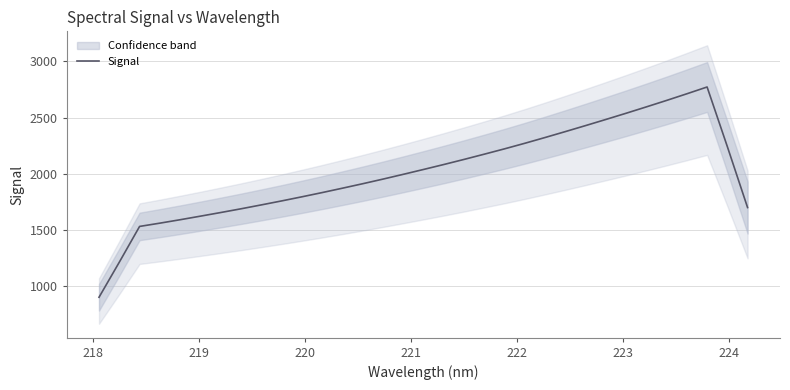

What is the minimum value for Signal?

901.8